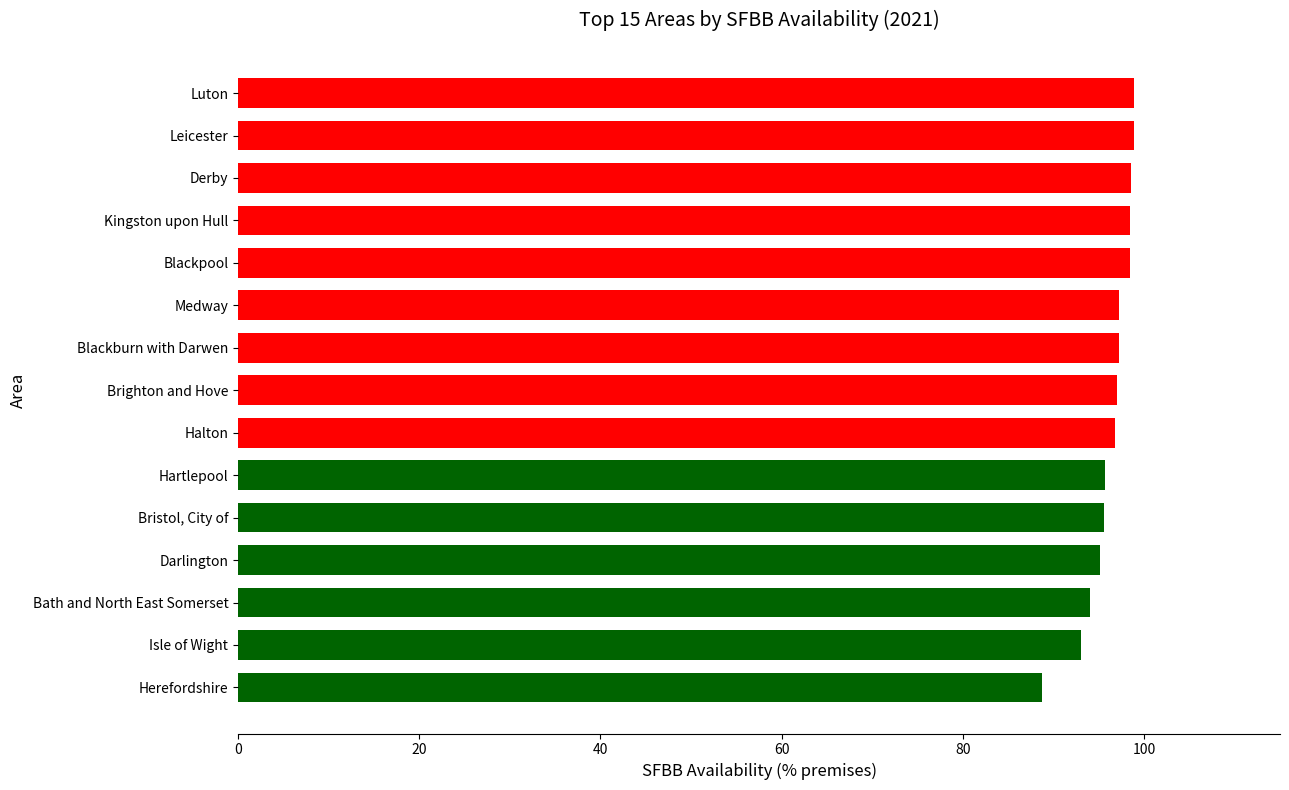

Is it true that the value at Bristol, City of is 53.4?

False